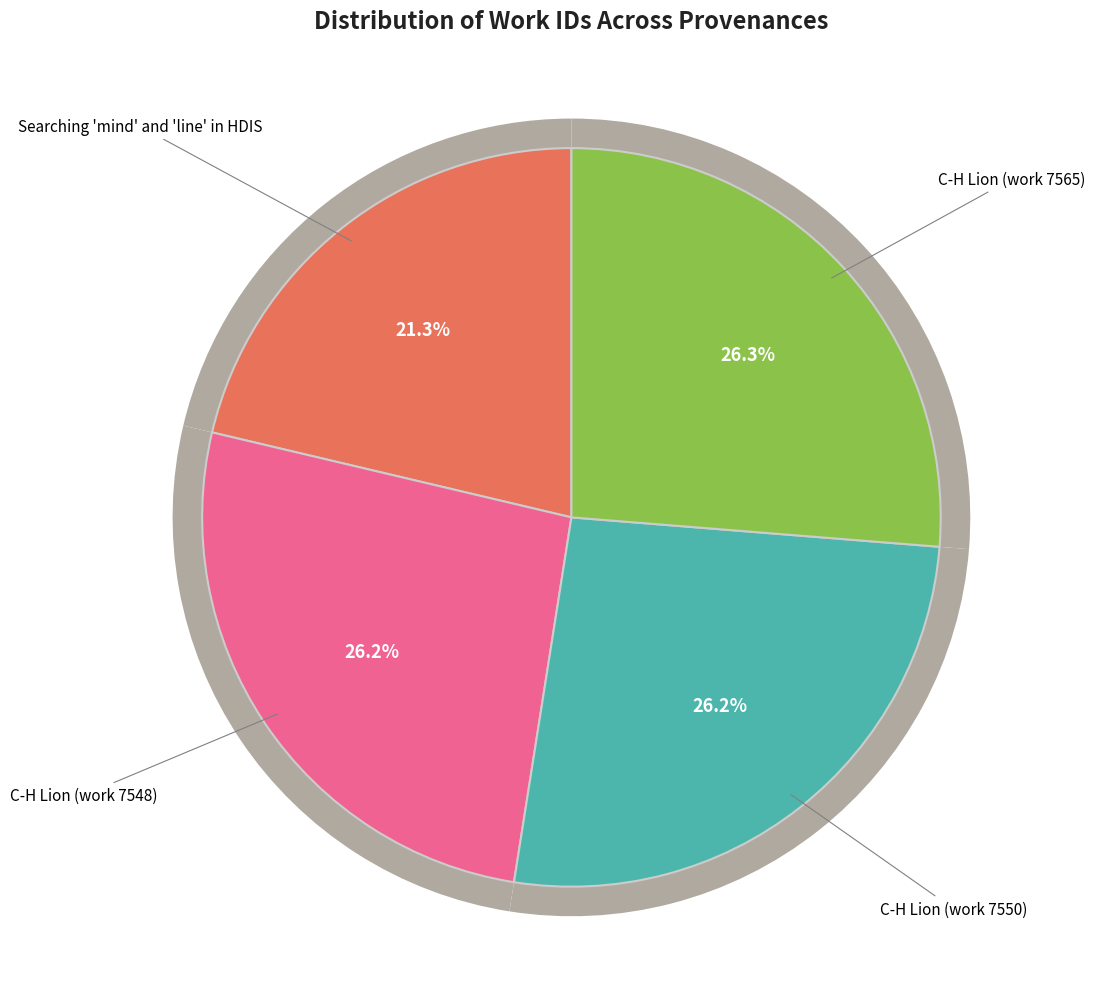

What percentage do Searching 'mind' and 'line' in HDIS and C-H Lion (work 7565) together represent?

47.6%